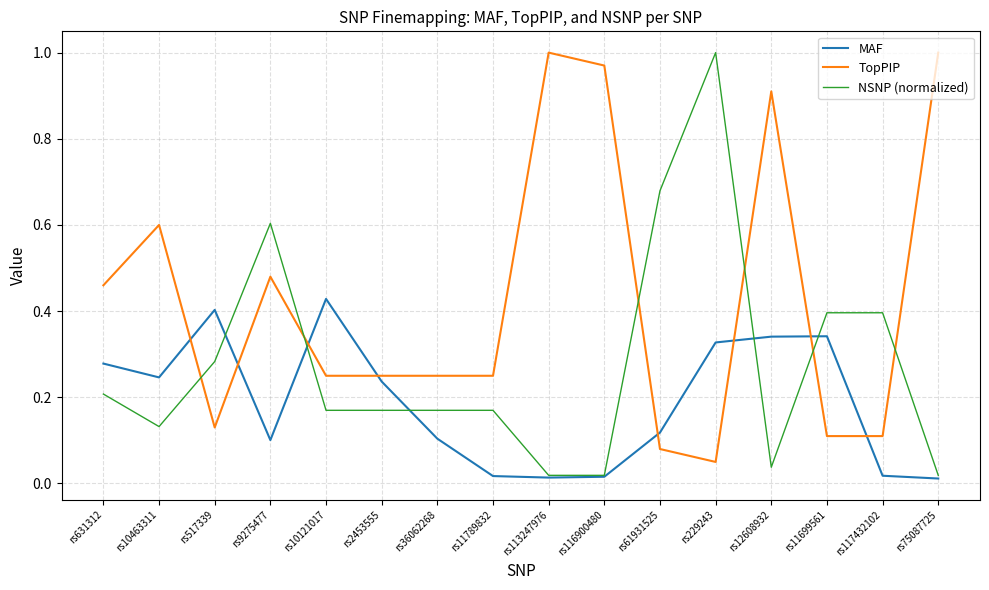

What is the total value across all series at rs517339?

0.8